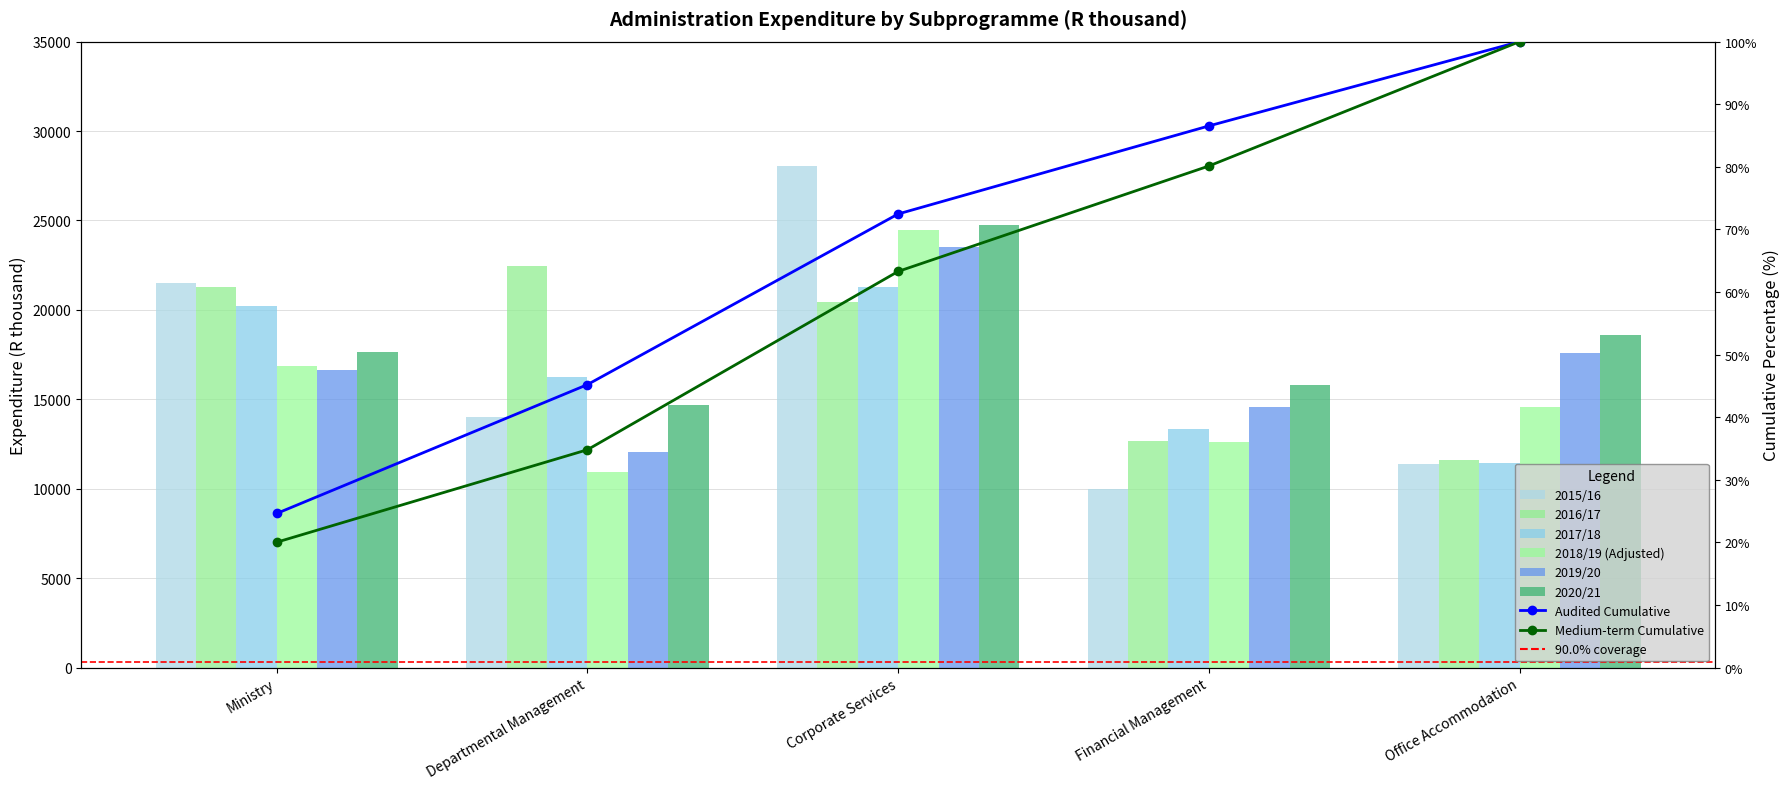

What is the label of the 4th bar from the right?

Departmental Management